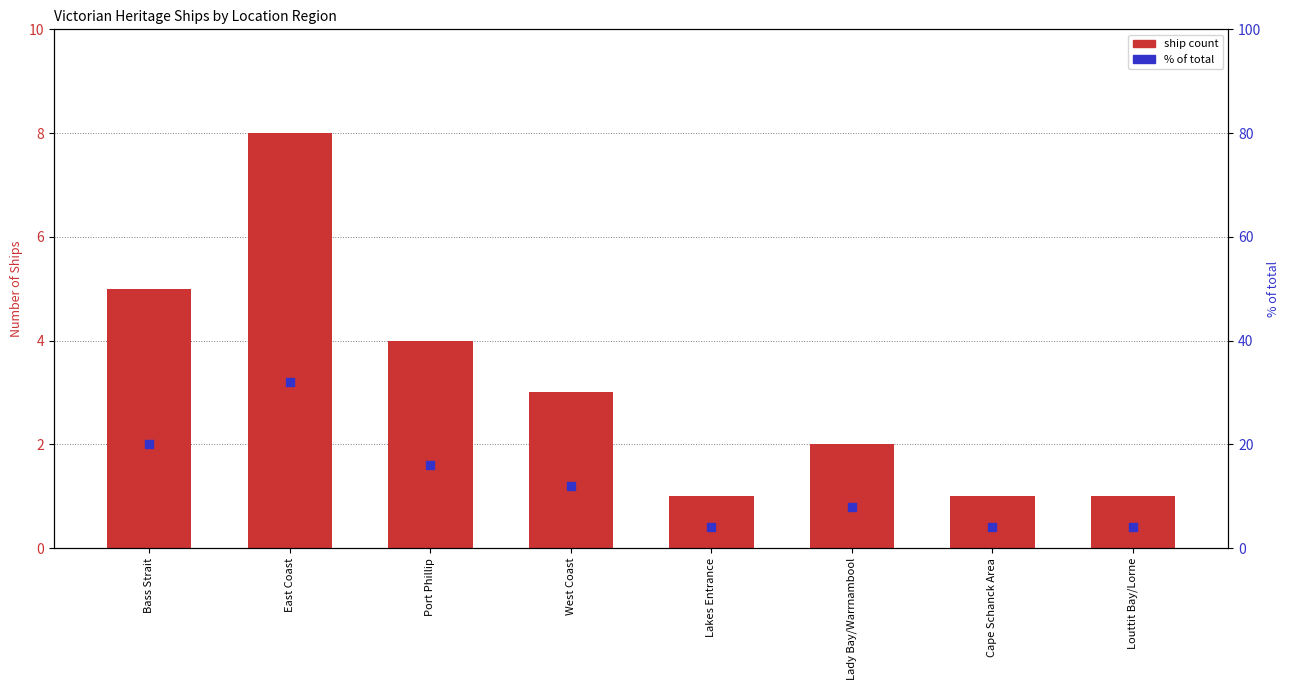

Which series has the largest Y range (max minus min)?

% of total